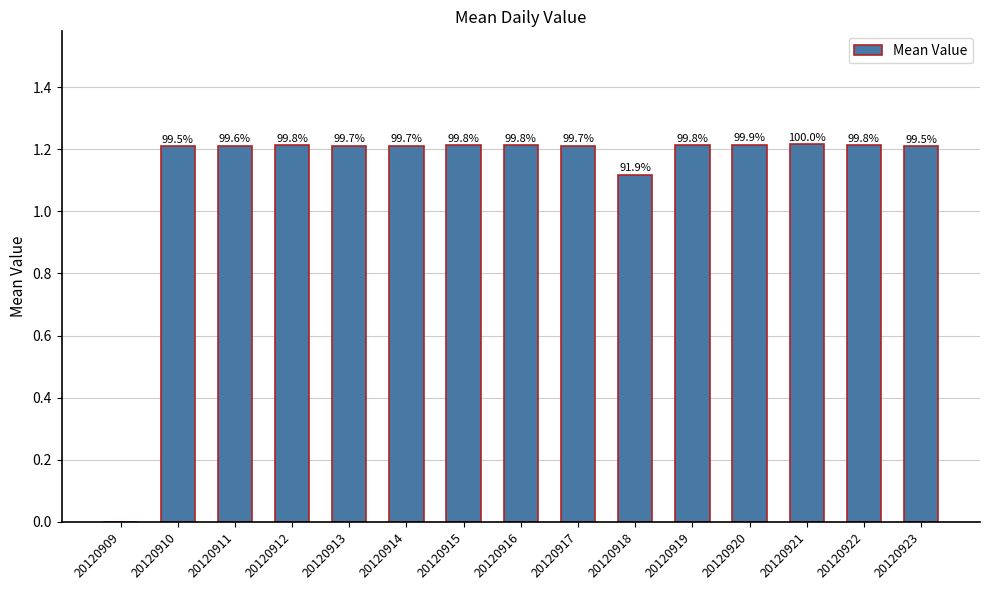

What is the value of the 4th bar from the left?

1.2